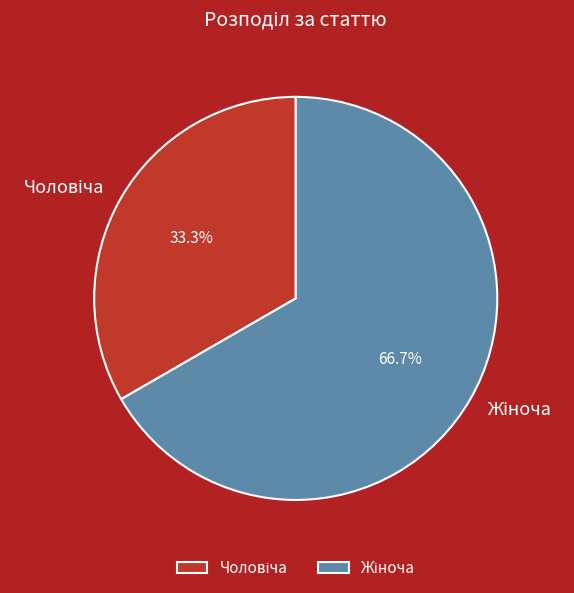

Does any single category account for the majority?

Yes